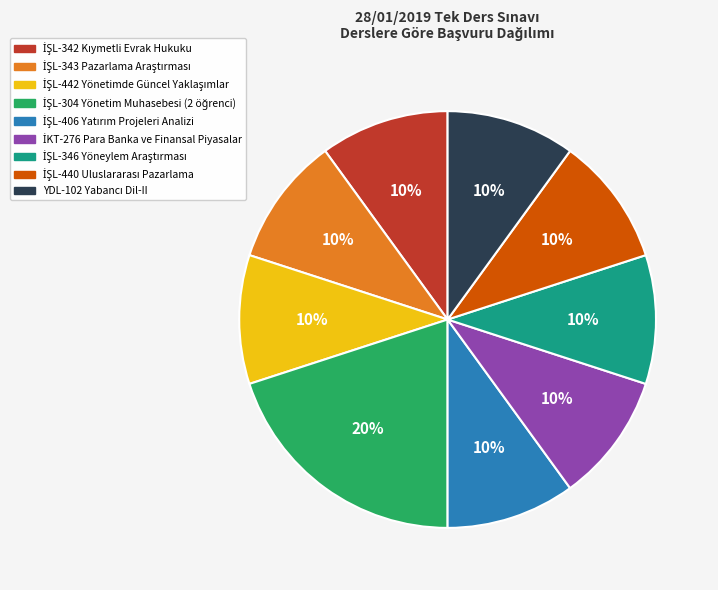

Does any single category account for the majority?

No